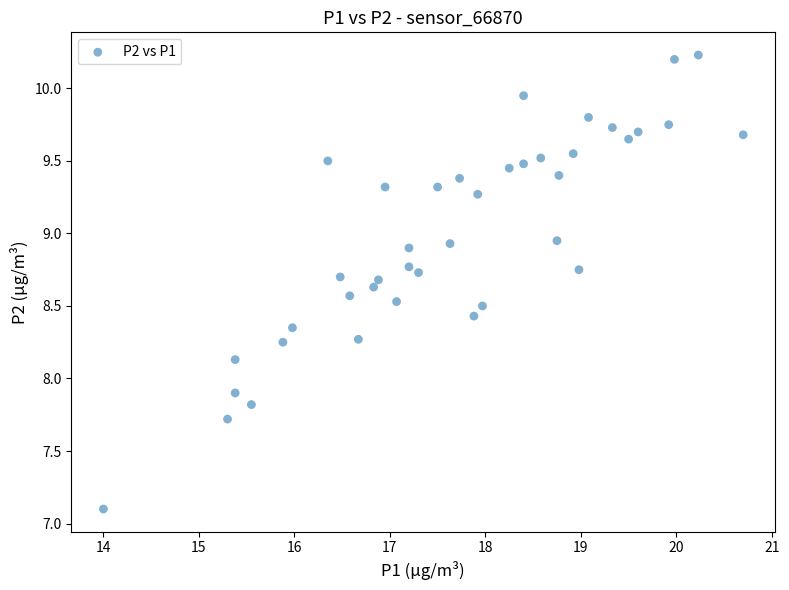

What is the range of Y values (max minus min)?

3.1